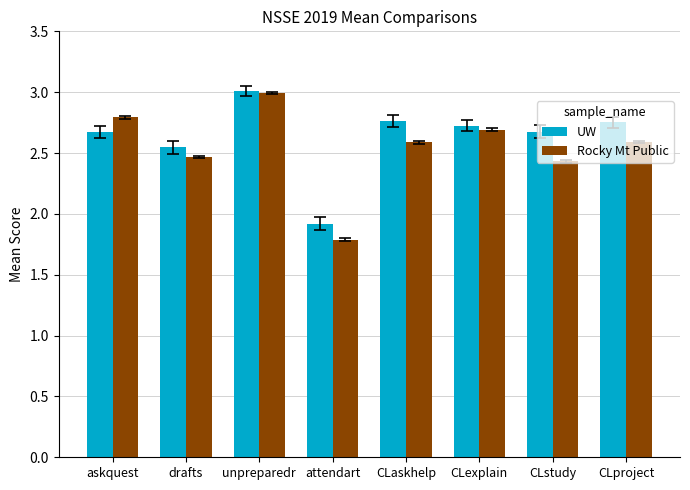

How many data points does each series have?

8